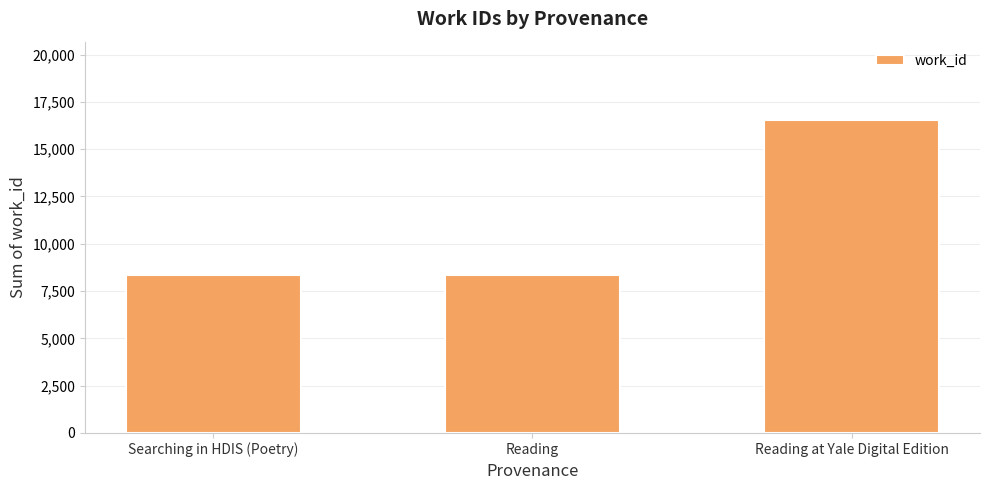

What is the sum of all values?

33212